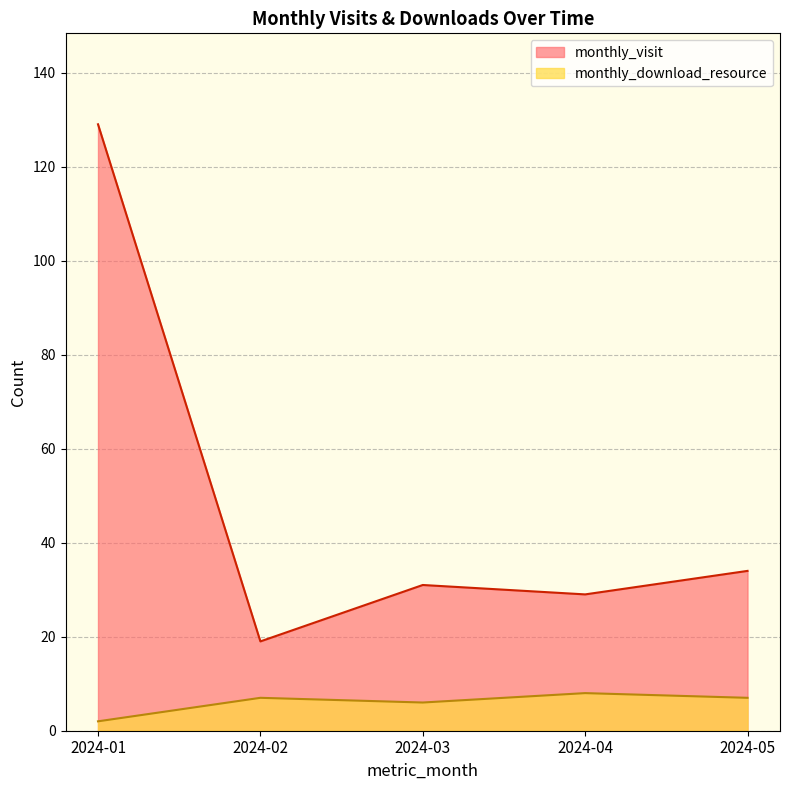

Reading left to right, what are all the values shown in this chart?

monthly_visit: 2024-01=129	2024-02=19	2024-03=31	2024-04=29	2024-05=34
monthly_download_resource: 2024-01=2	2024-02=7	2024-03=6	2024-04=8	2024-05=7